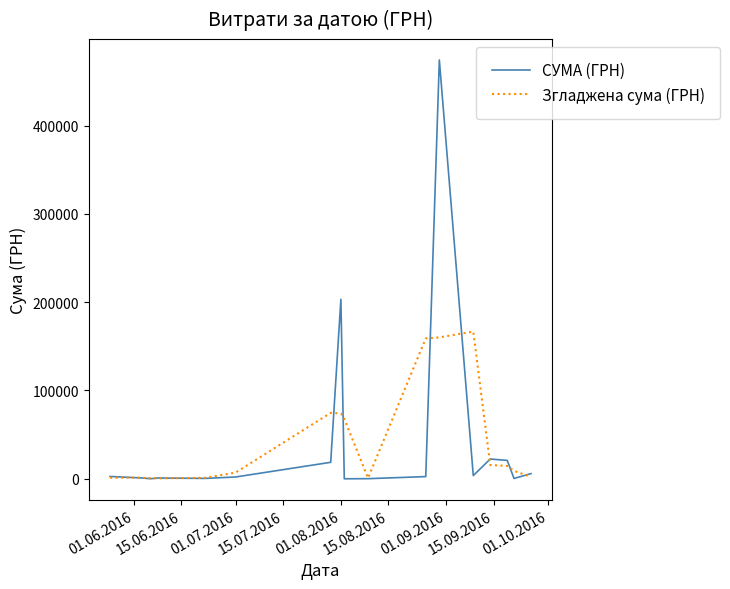

Rank the series by their maximum value, from highest to lowest.

СУМА (ГРН), Згладжена сума (ГРН)